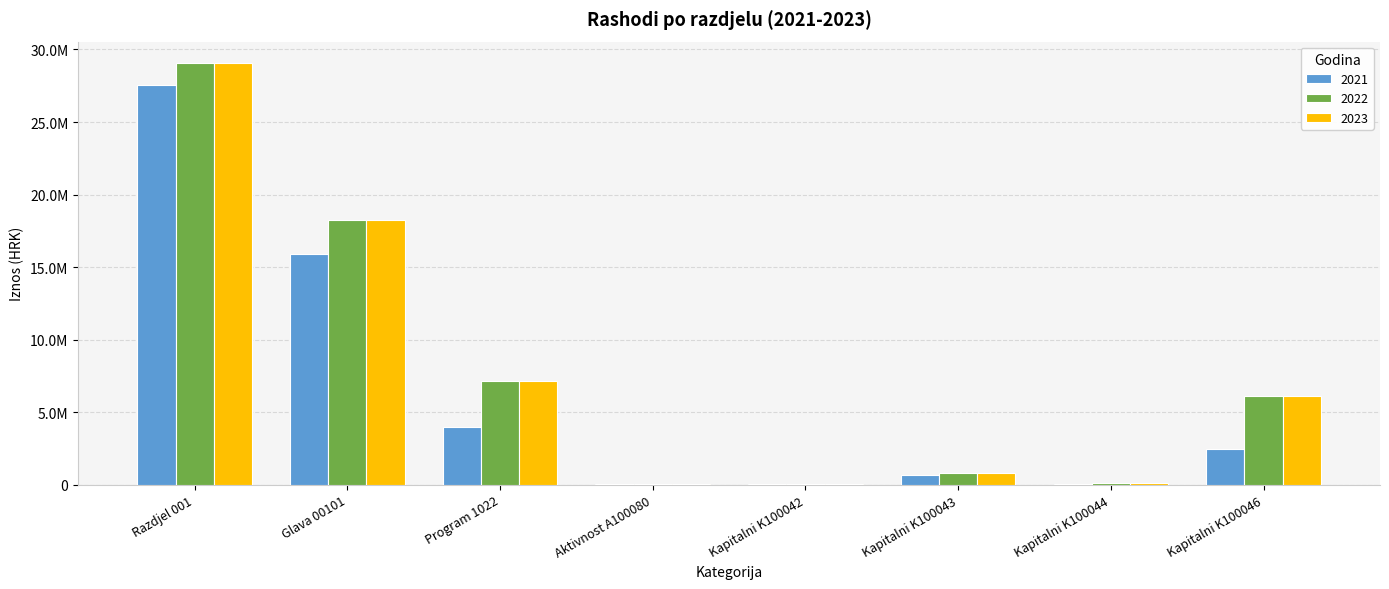

What are all the series names shown in the legend?

2021, 2022, 2023